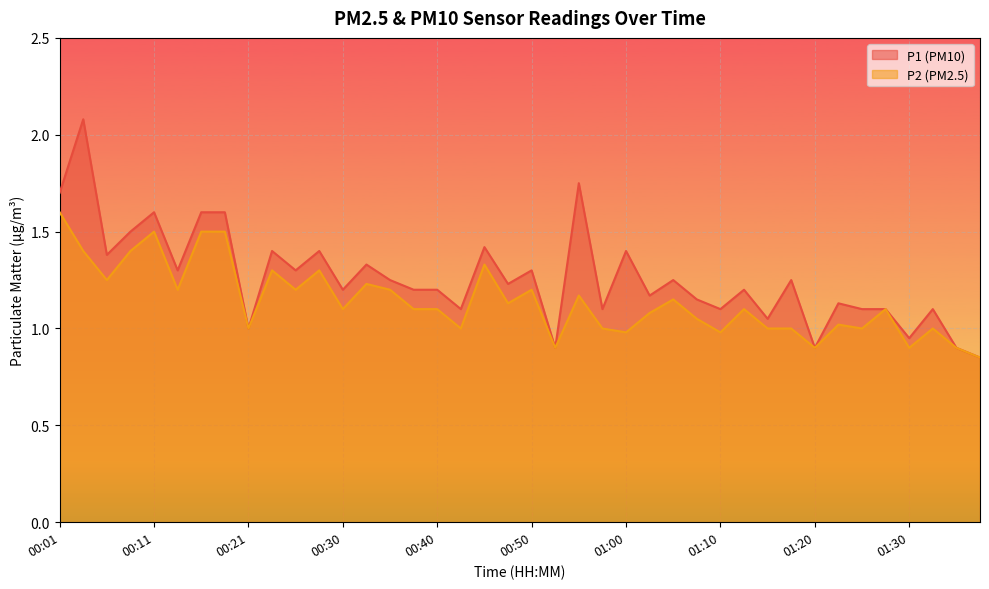

Reading left to right, list all the values displayed in this chart.

P1: 1.7	2.1	1.4	1.5	1.6	1.3	1.6	1.6	1.0	1.4	1.3	1.4	1.2	1.3	1.2	1.2	1.2	1.1	1.4	1.2	1.3	0.9	1.8	1.1	1.4	1.2	1.2	1.1	1.1	1.2	1.1	1.2	0.9	1.1	1.1	1.1	0.9	1.1	0.9	0.8
P2: 1.6	1.4	1.2	1.4	1.5	1.2	1.5	1.5	1.0	1.3	1.2	1.3	1.1	1.2	1.2	1.1	1.1	1.0	1.3	1.1	1.2	0.9	1.2	1.0	1.0	1.1	1.1	1.1	1.0	1.1	1.0	1.0	0.9	1.0	1.0	1.1	0.9	1.0	0.9	0.8